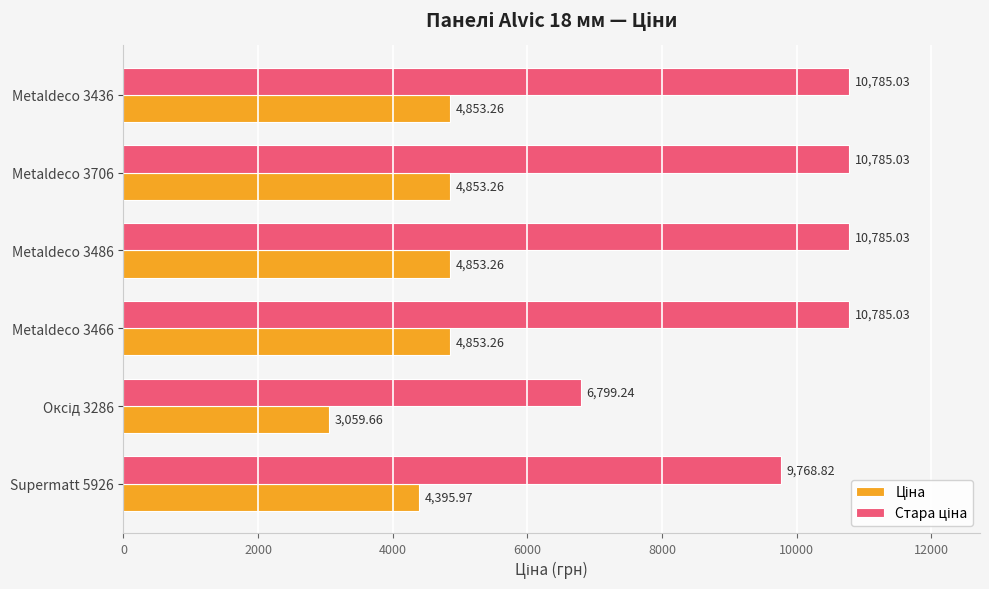

What is the difference between the highest and lowest values at Metaldeco 3436?

5931.8